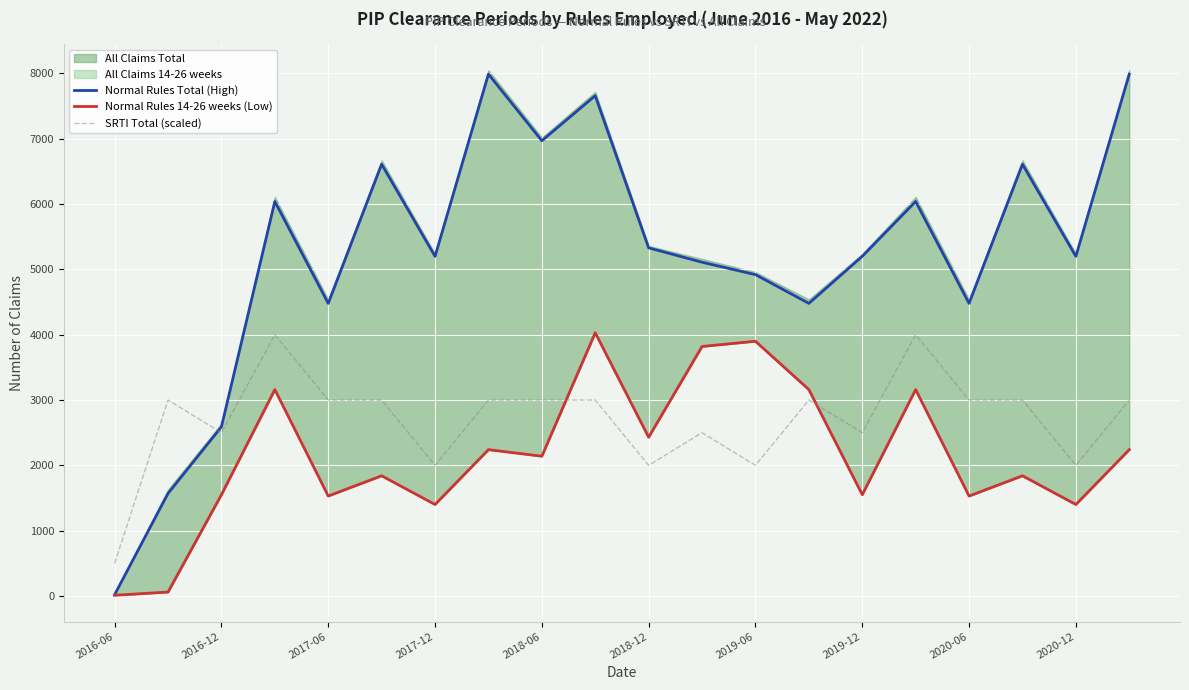

Which series ends up on top after the final intersection of Normal Rules Total (High) and SRTI Total (scaled)?

Normal Rules Total (High)